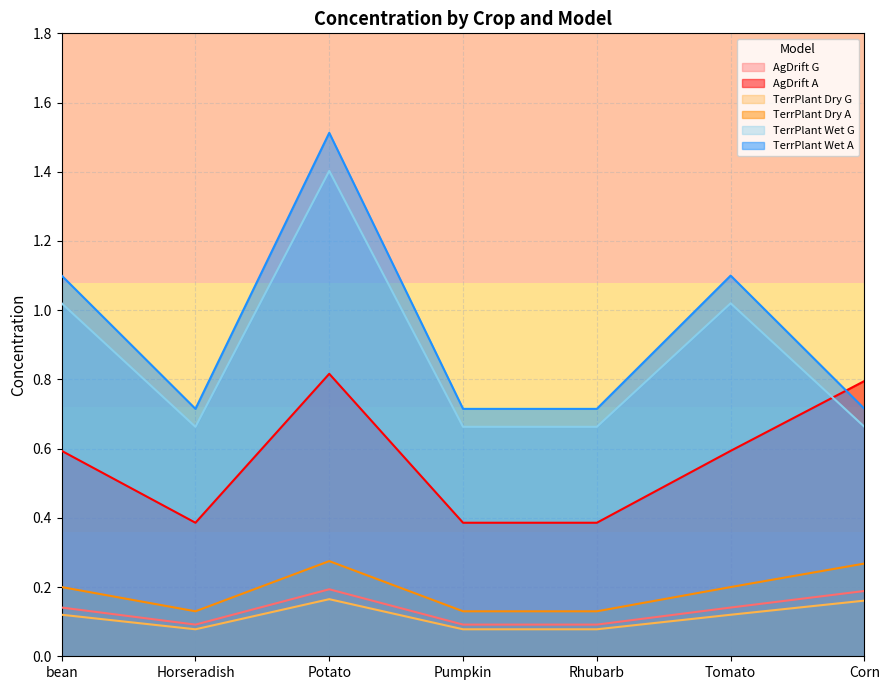

Is it true that TerrPlant Dry A equals 0.2 at Tomato?

True